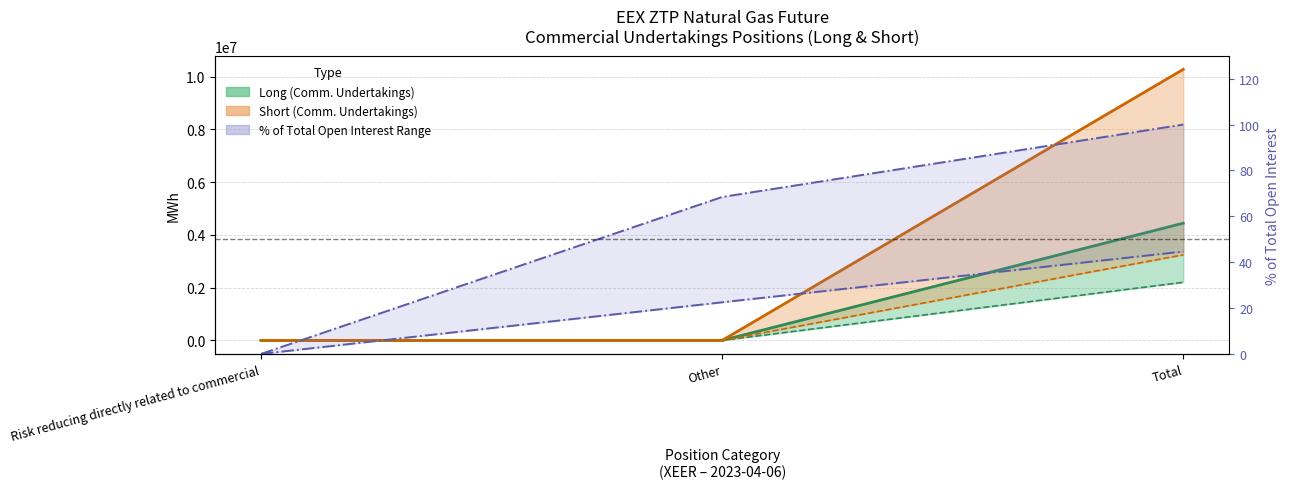

What is the label of the 3rd point from the right?

Risk reducing directly related to commercial